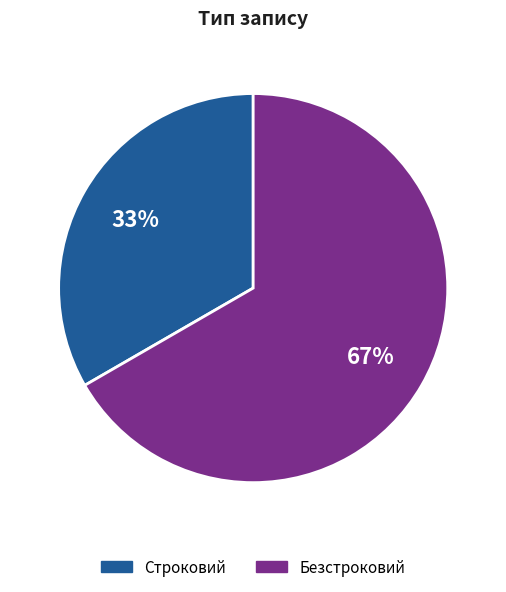

Count the number of slices in the pie.

2